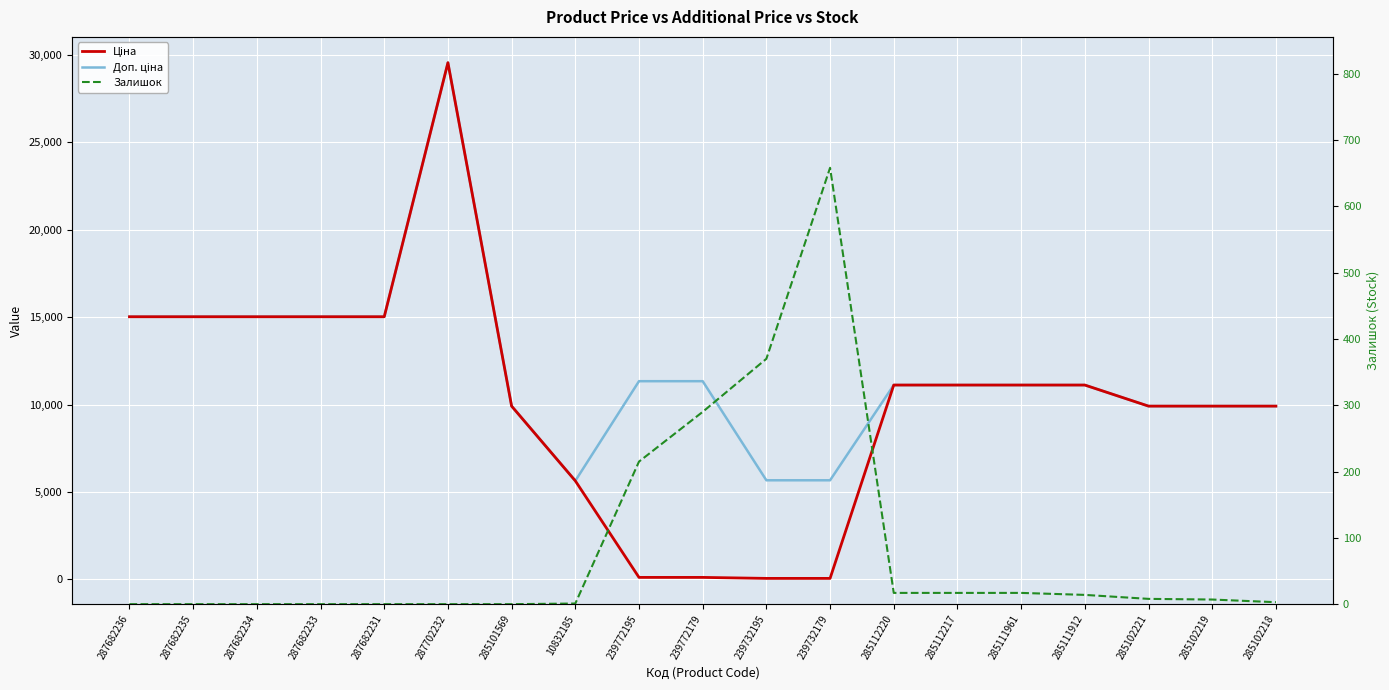

True or false: Залишок has a value of 0.0 at 285101569.

True